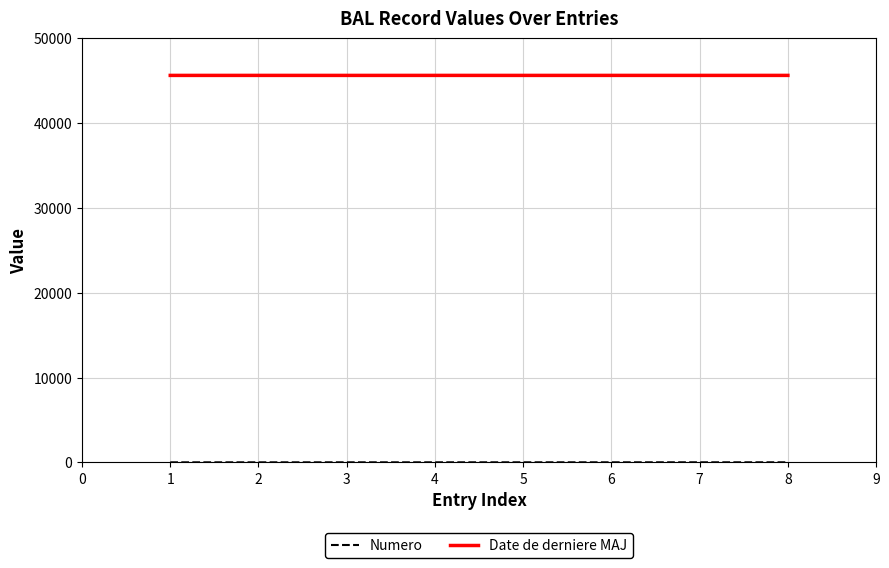

Which series has the largest total across all categories?

Date de derniere MAJ